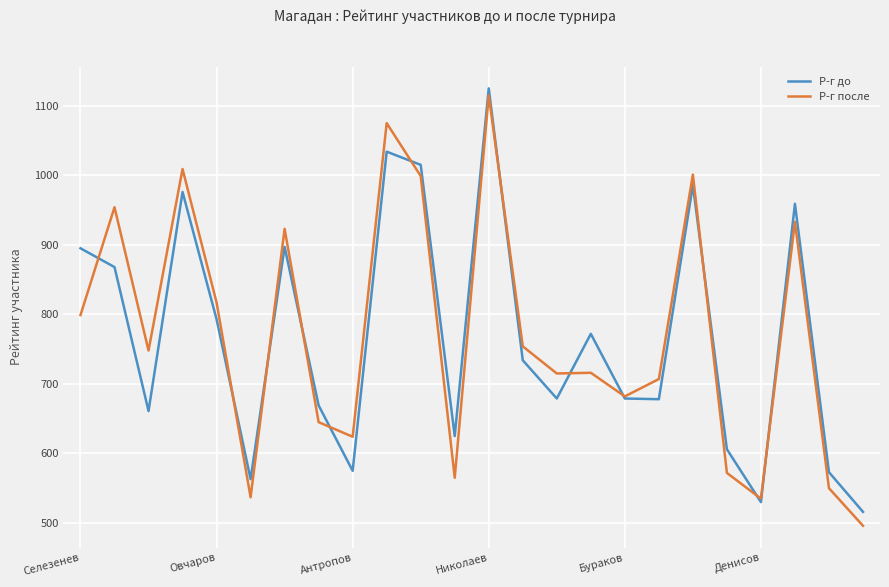

In Р-г после, how many points are higher than both neighbors (excluding endpoints)?

8